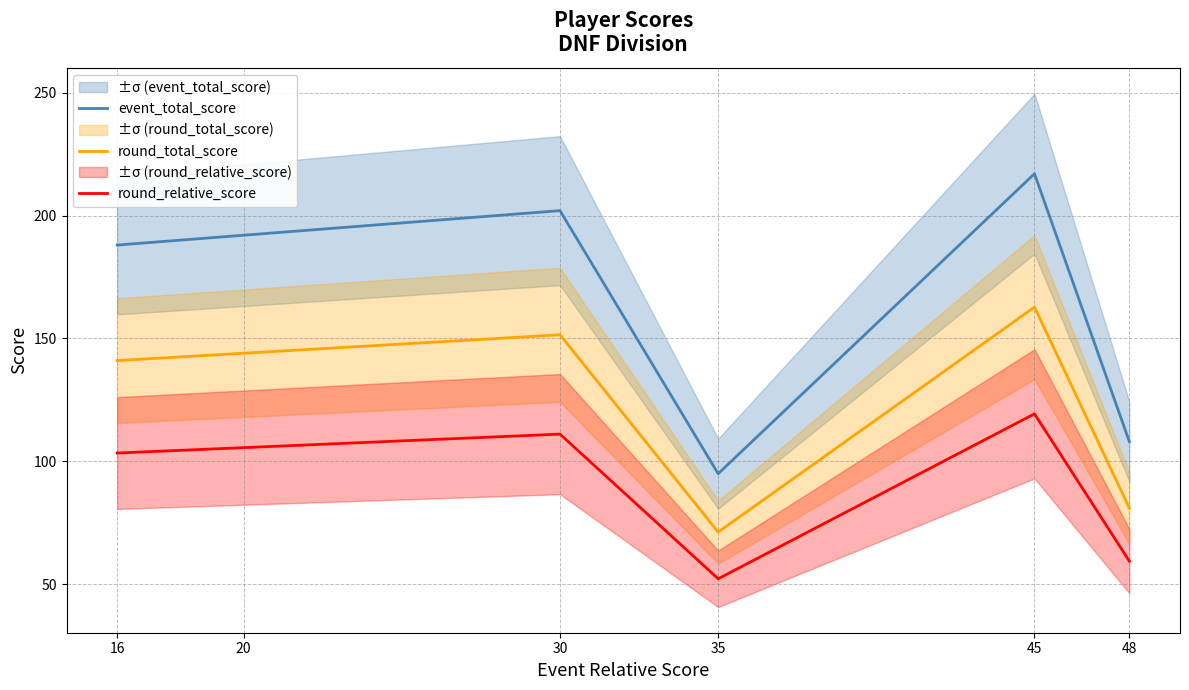

What is the maximum value shown in the chart?

217.0